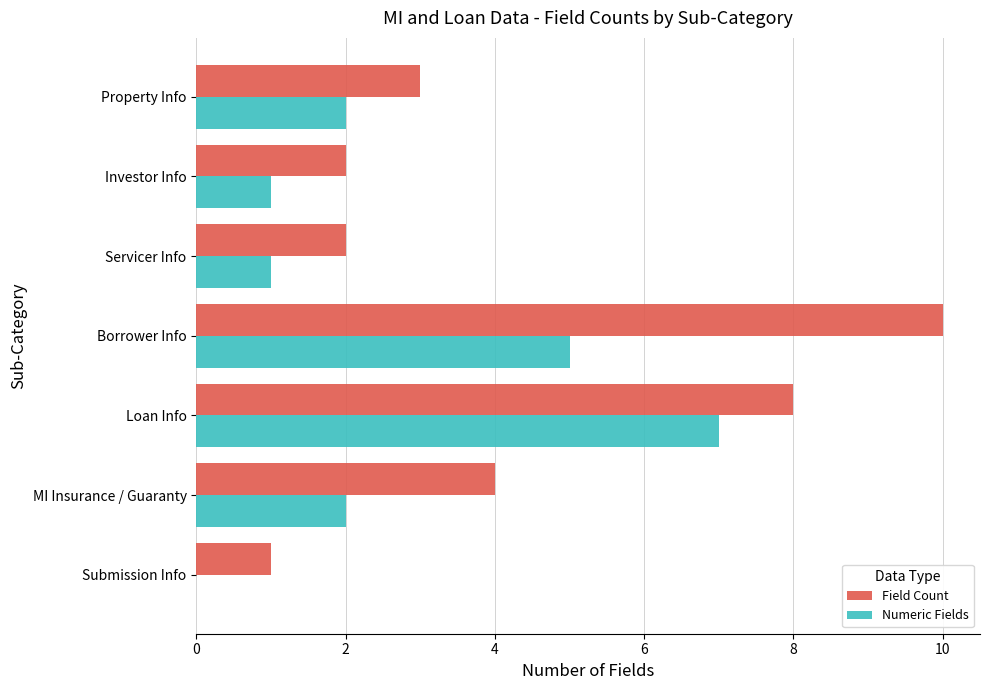

How many values in Numeric Fields are above zero?

6